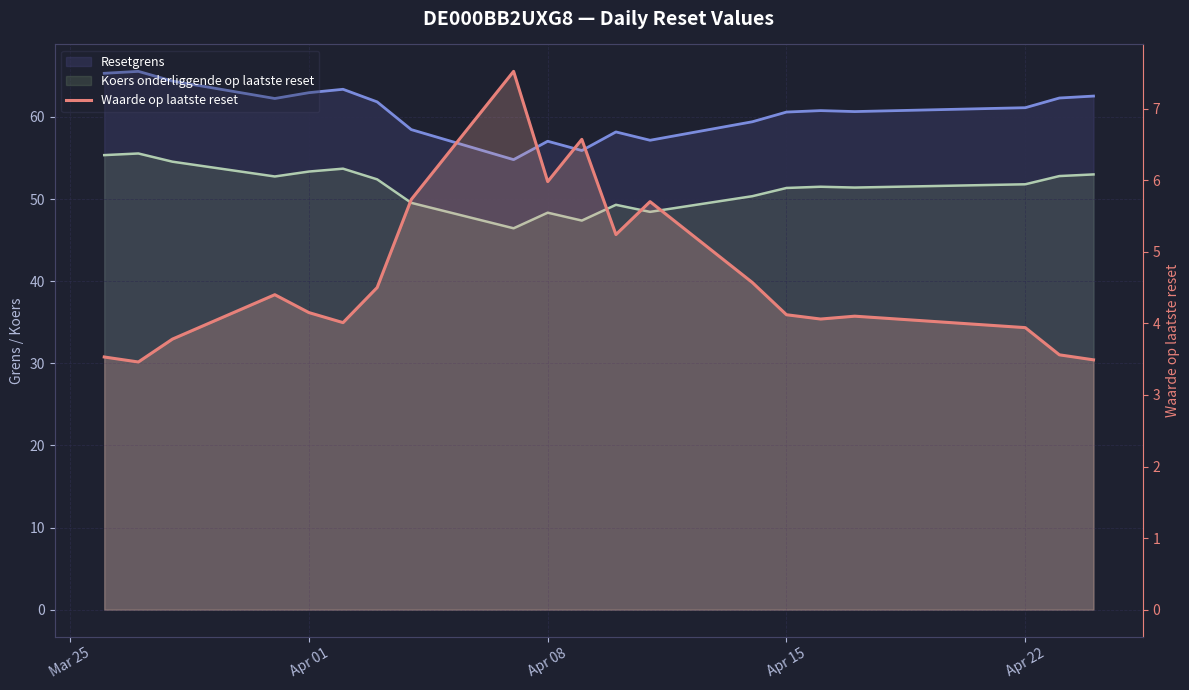

How many data points does each series have?

20